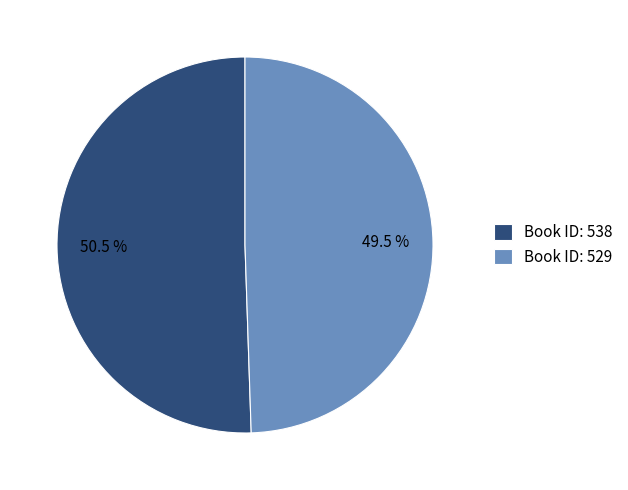

Which category has the biggest portion of the pie?

Book ID: 538